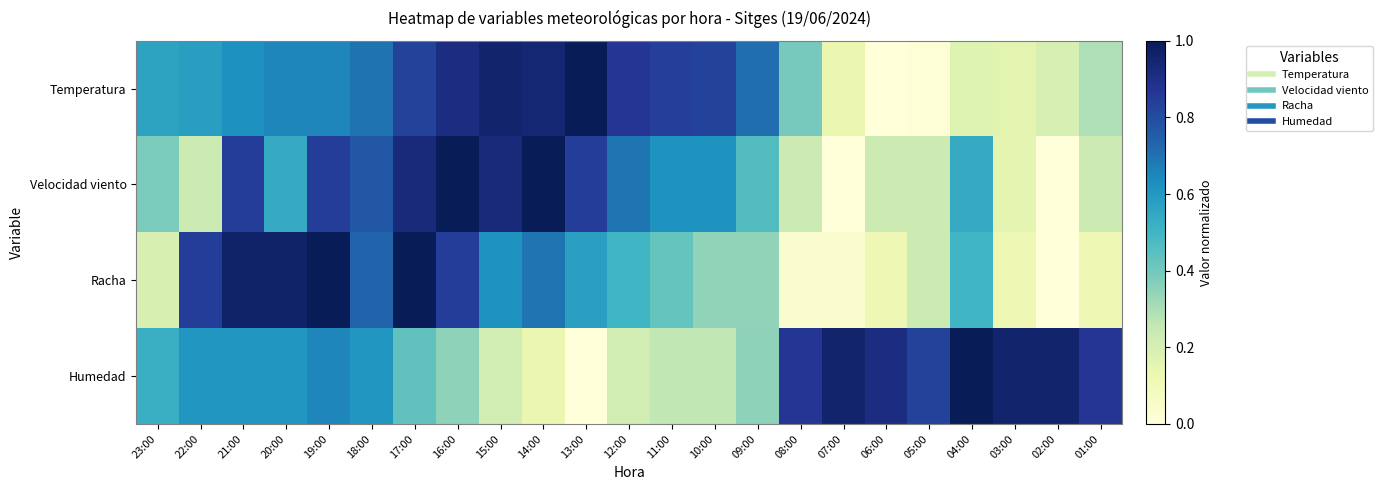

Which category has the highest value across all series?

13:00